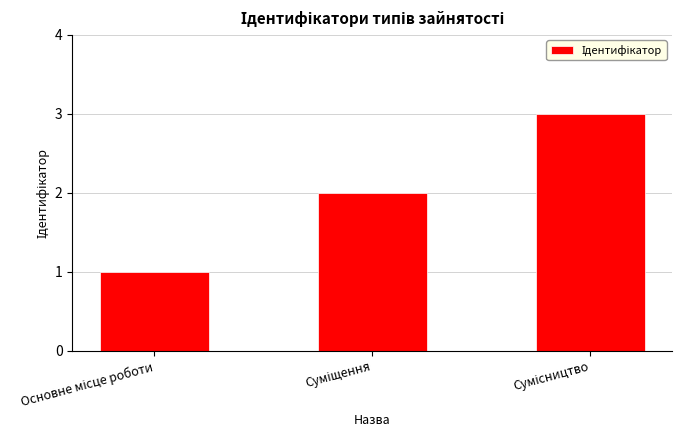

How many distinct data groups are displayed?

1